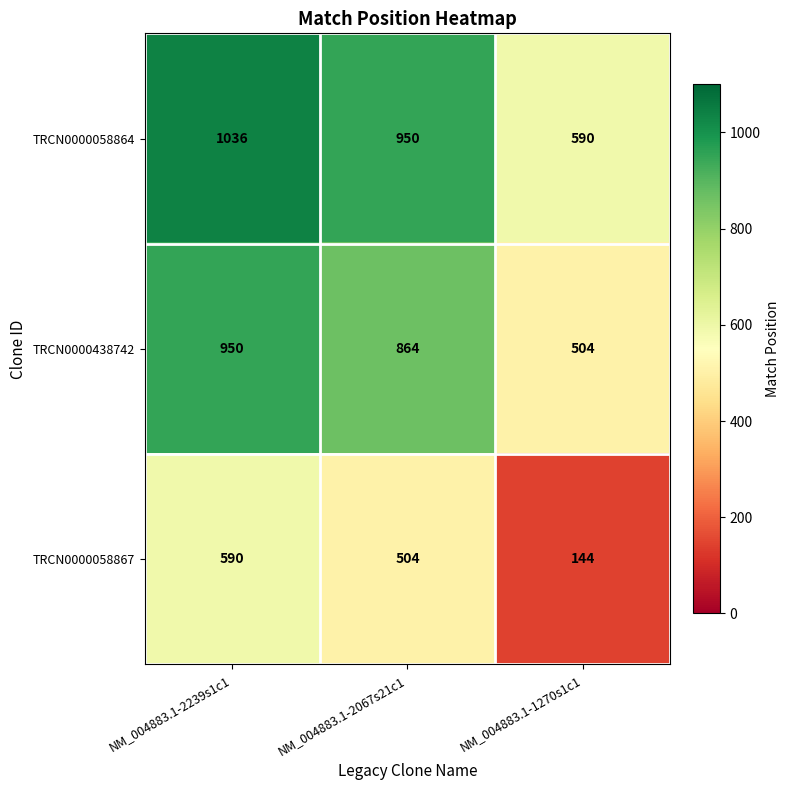

What is the minimum value shown in the chart?

144